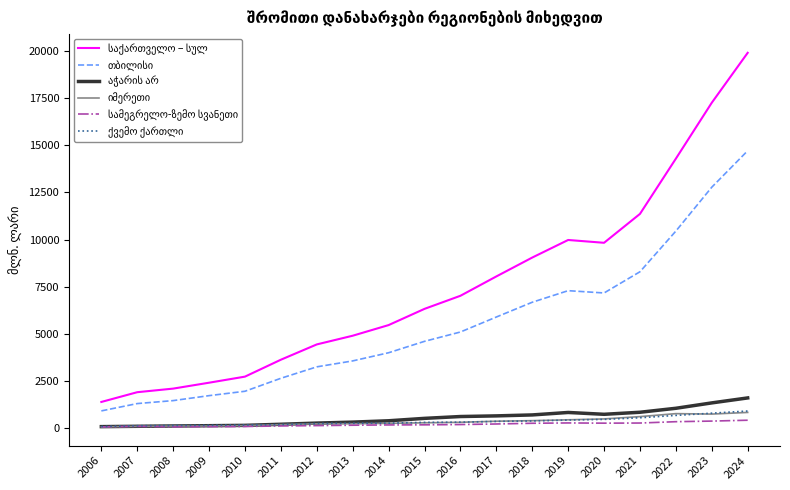

At which category is the sum across all series the highest?

2024